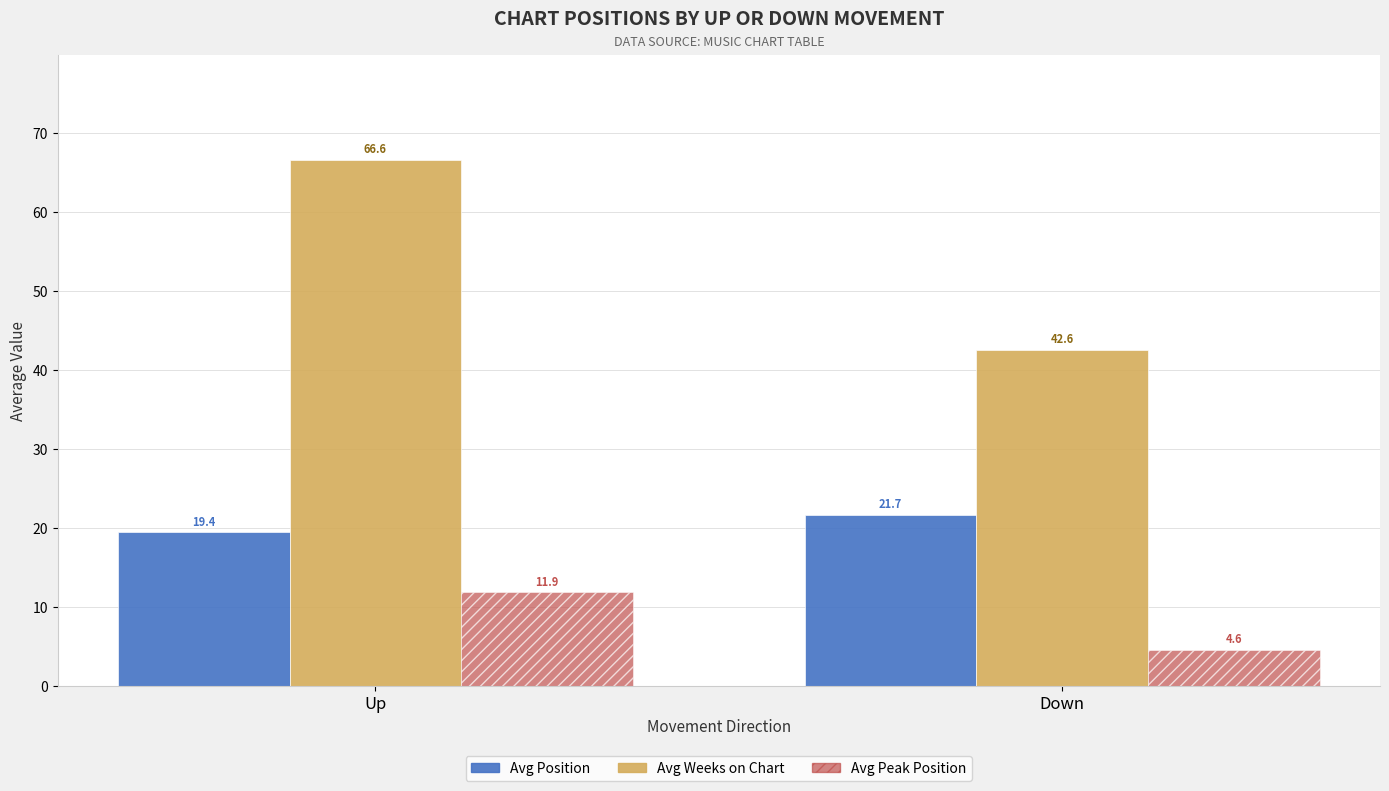

How many bars are there in each group?

3